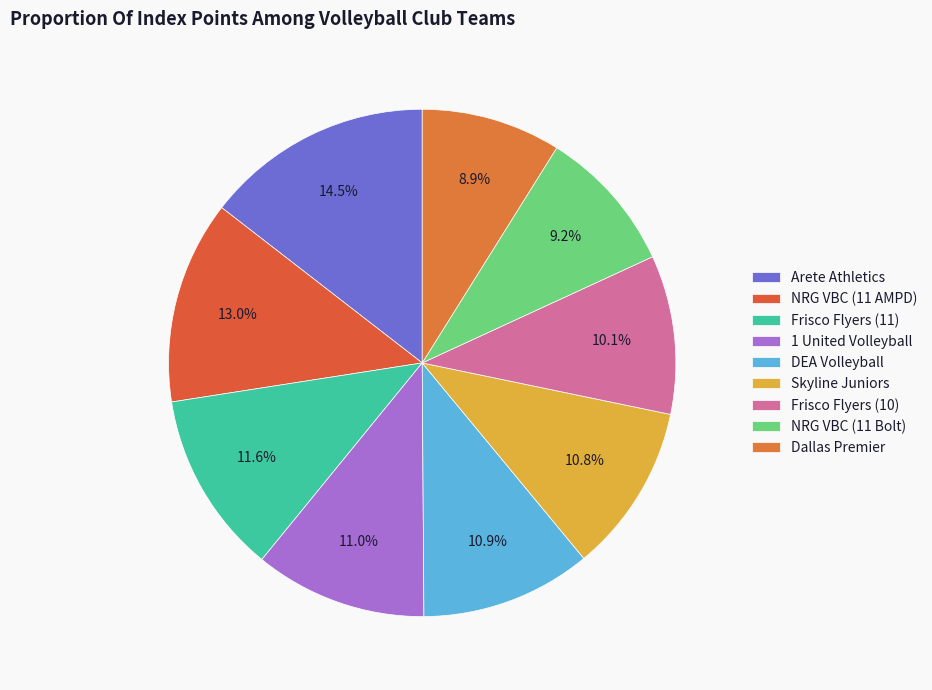

Rank the categories by value from lowest to highest.

Dallas Premier, NRG VBC (11 Bolt), Frisco Flyers (10), Skyline Juniors, DEA Volleyball, 1 United Volleyball, Frisco Flyers (11), NRG VBC (11 AMPD), Arete Athletics